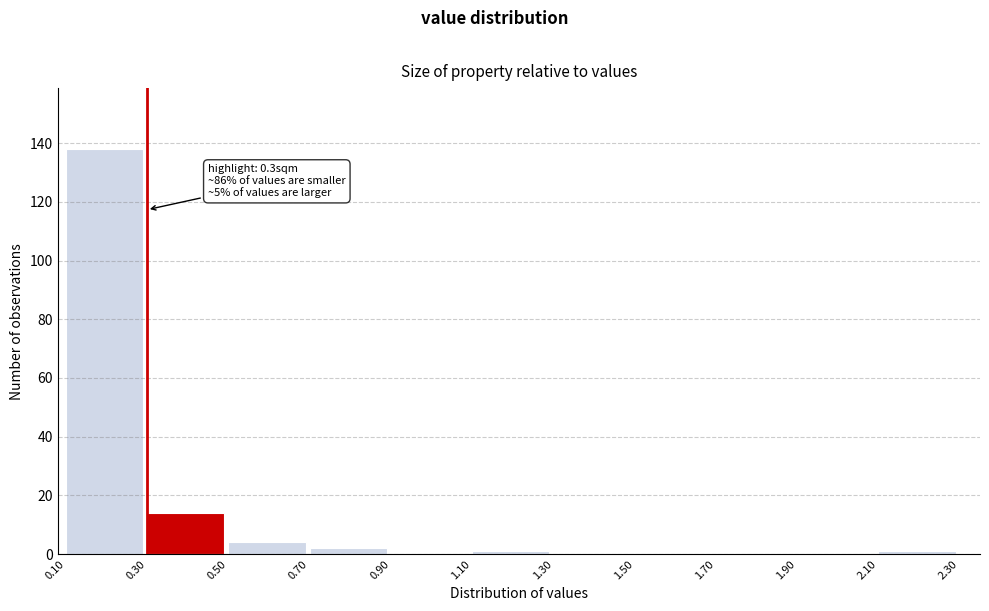

Which range on the x-axis has the tallest bar?

0.10 to 0.30